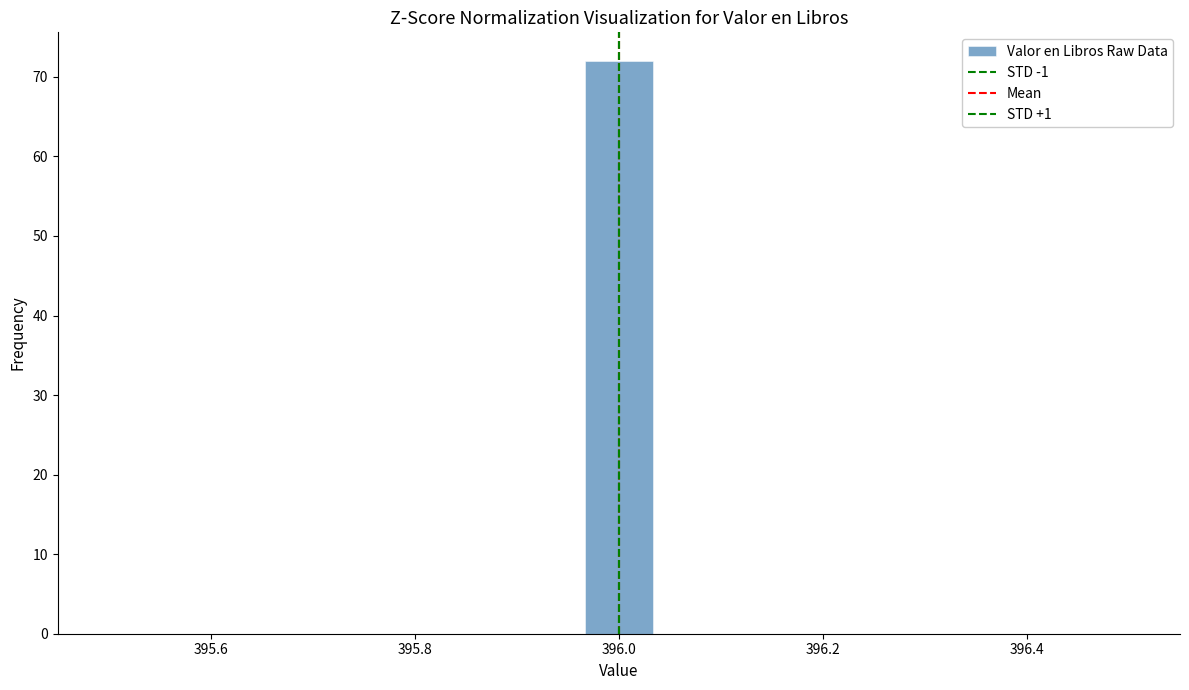

Around what value on the x-axis is the tallest bar? Give the approximate position of its centre, as read against the axis.

396.00